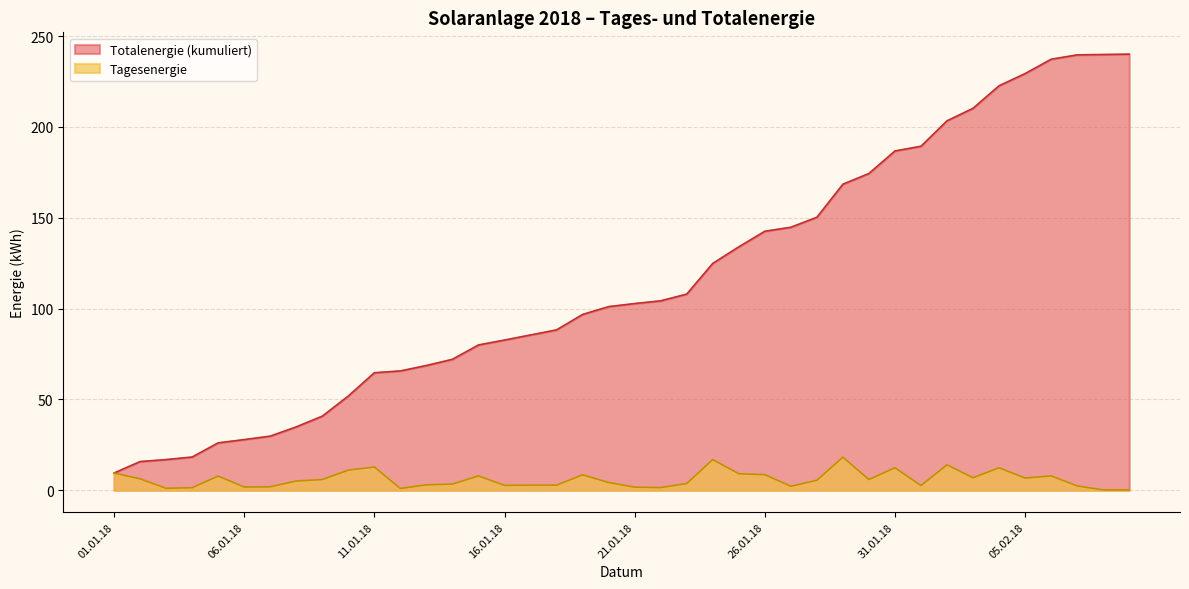

How many data points are above 5?

21